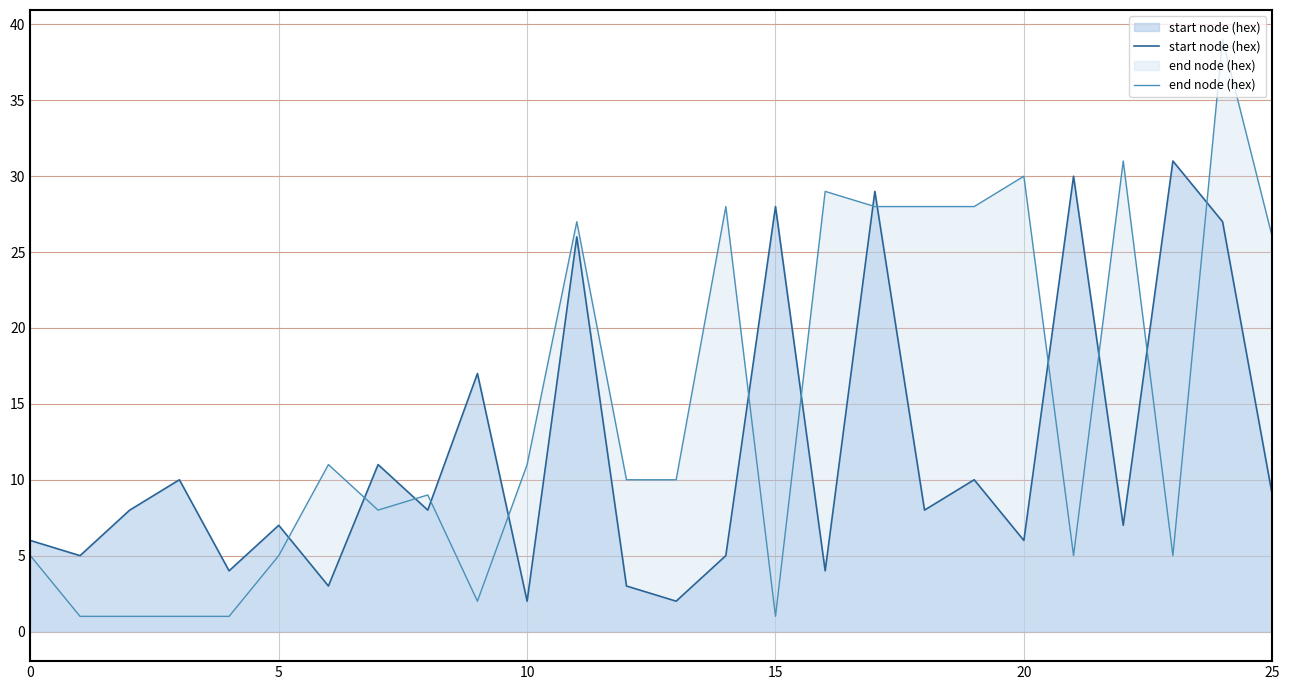

What is the difference between the start node (hex) values at 25 and 10?

7